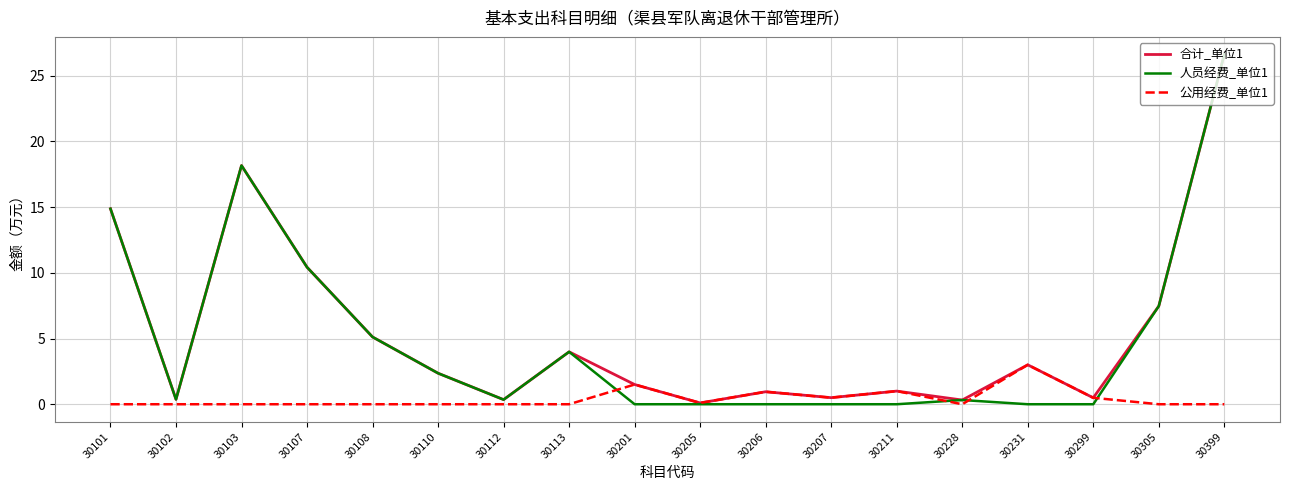

Is it true that 合计_单位1 equals 11.0 at 30305?

False